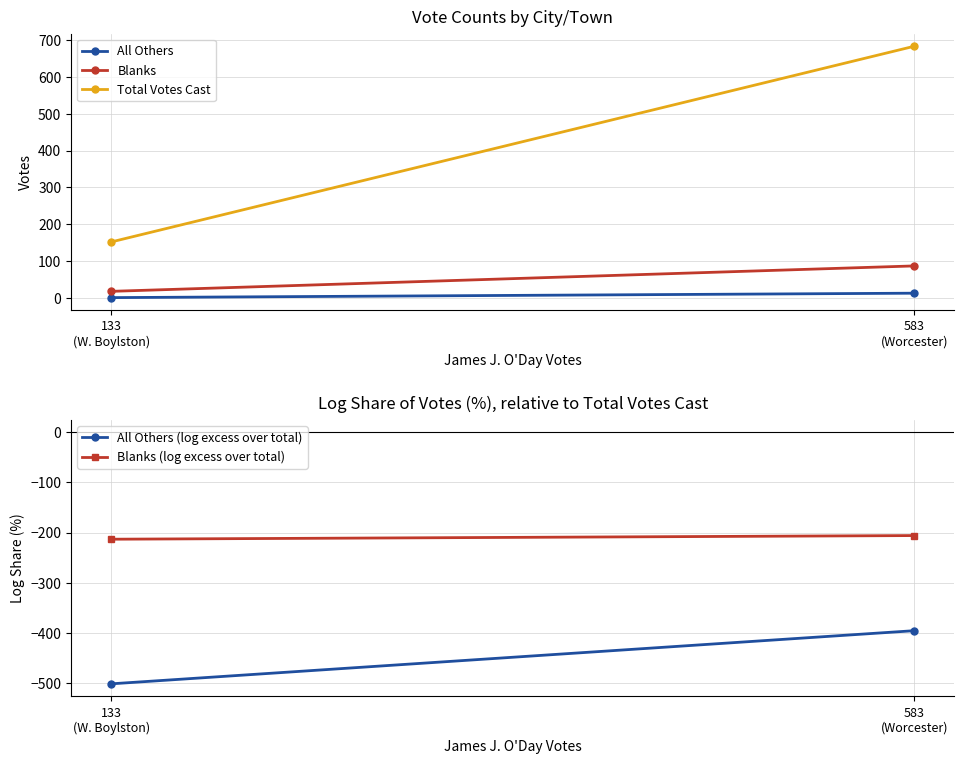

Reading left to right, extract all data points from this chart.

All Others: 1.0	13.0
Blanks: 18.0	87.0
Total Votes Cast: 152.0	683.0
All Others (log excess over total): -502.4	-396.2
Blanks (log excess over total): -213.4	-206.1